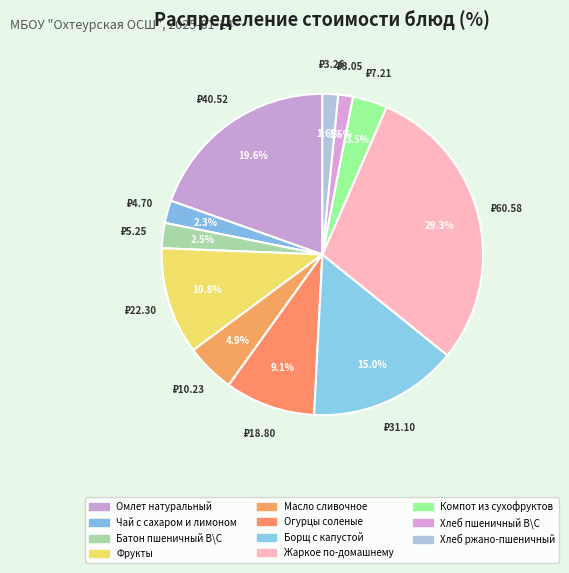

Count the number of slices in the pie.

11